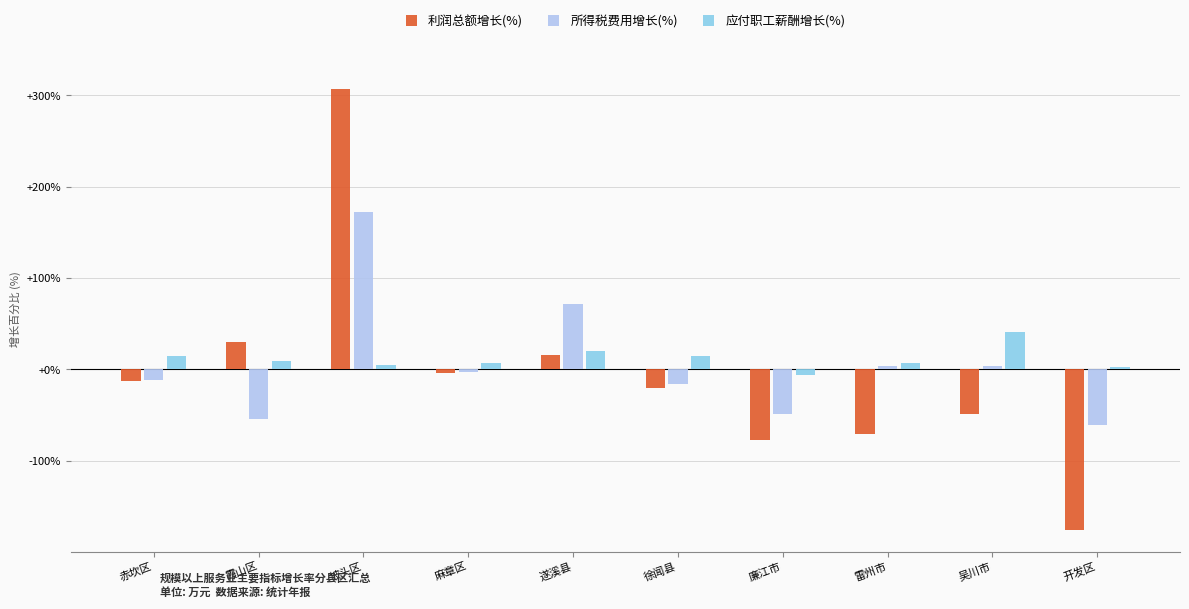

At how many categories does at least one series exceed 211?

1